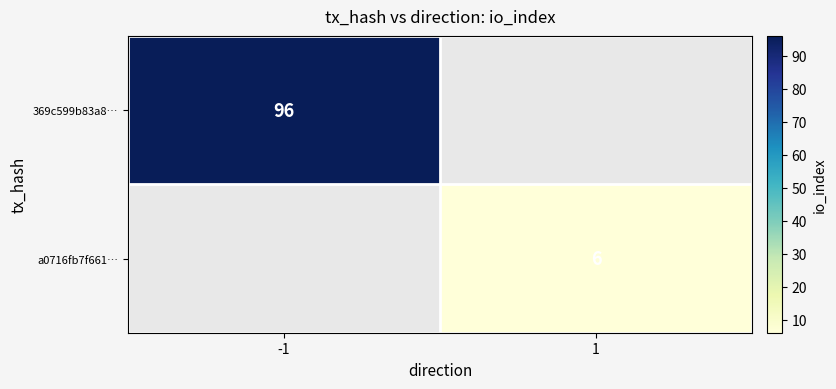

Is the value of 369c599b83a8… at -1 greater than the value of a0716fb7f661… at 1?

Yes